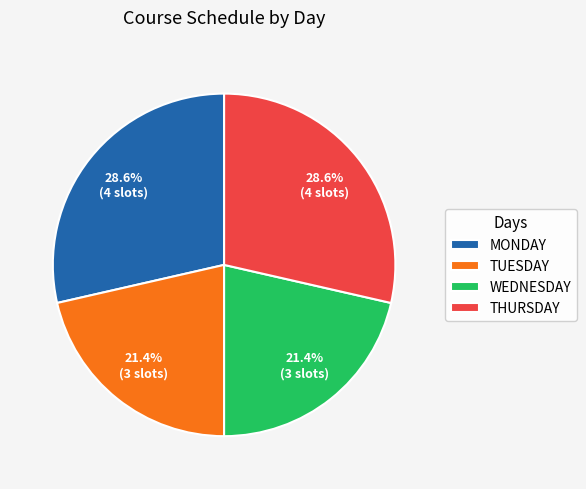

To the nearest percent, what percentage of the pie is THURSDAY?

29%